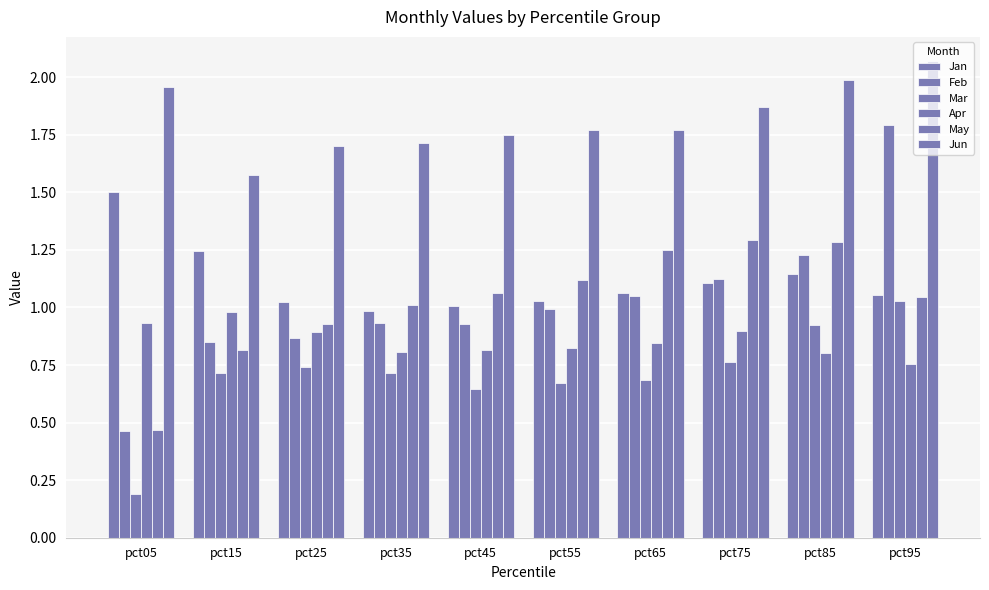

Which series changed the most between pct05 and pct65?

May